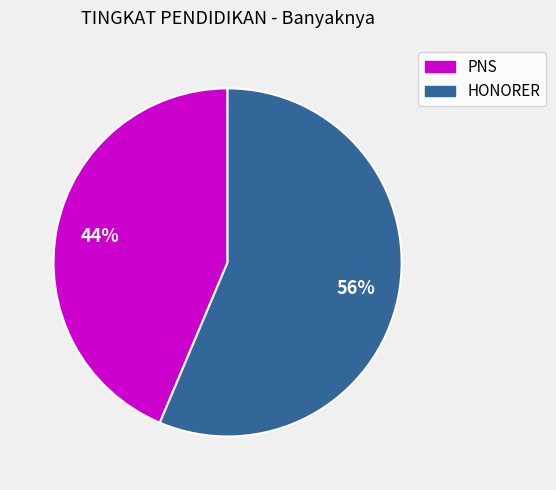

What percentage is the PNS slice, to the nearest percent?

44%